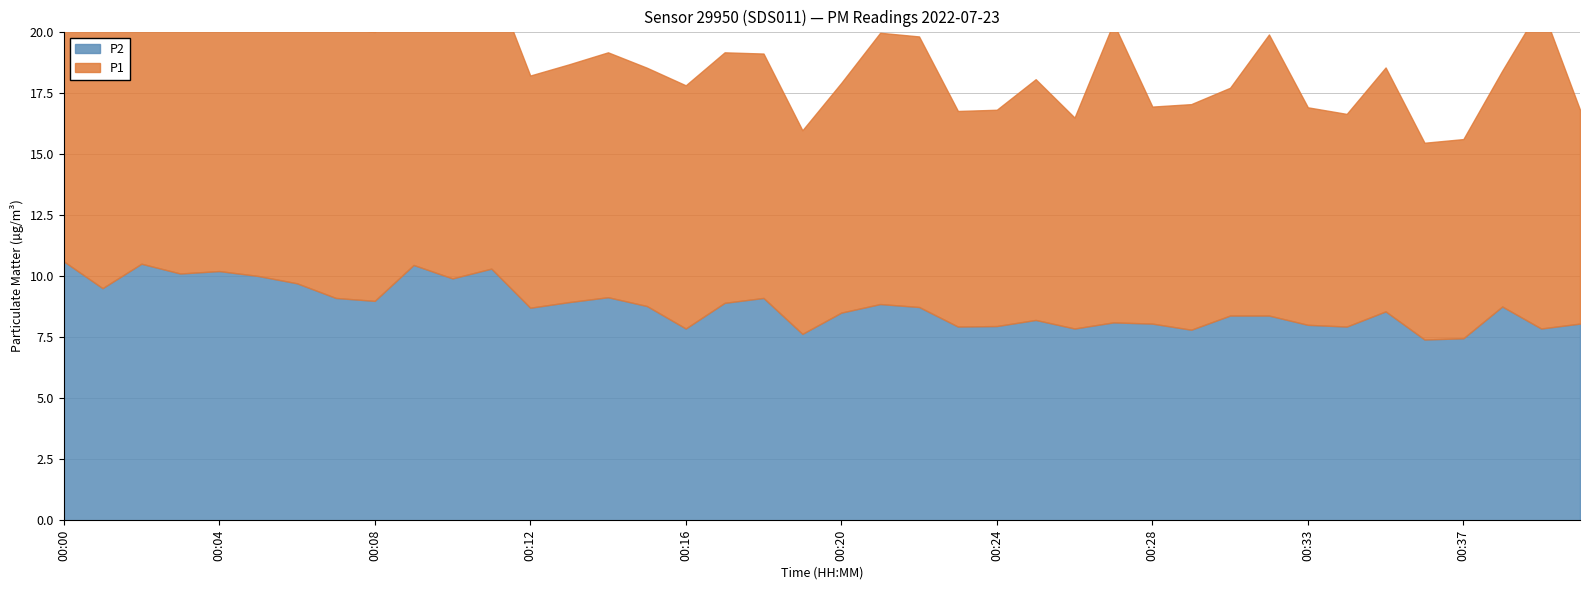

What is the sum of the P2 values at 00:39 and 00:25?

16.0